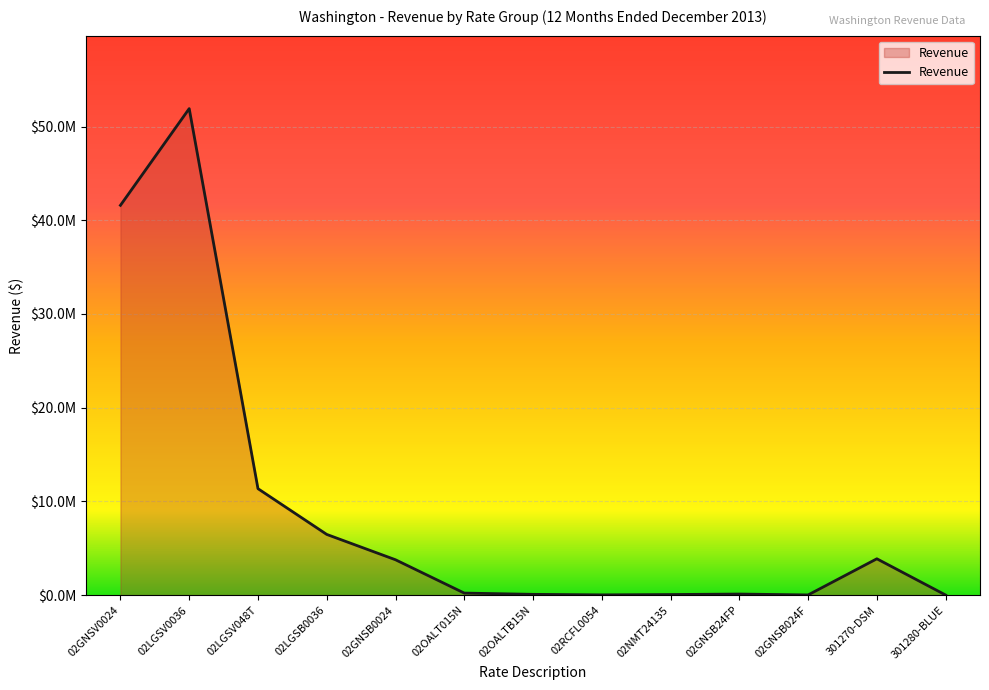

At which category does the chart reach its peak across all series?

02LGSV0036